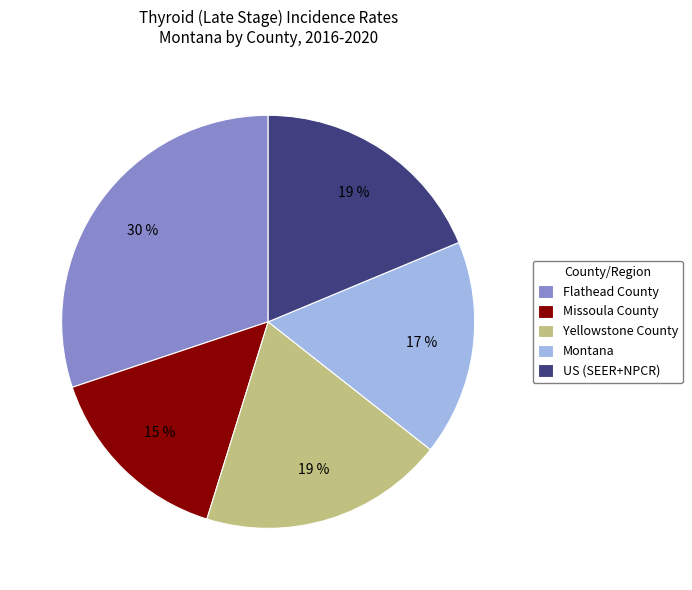

Between Missoula County and Flathead County, which is larger?

Flathead County